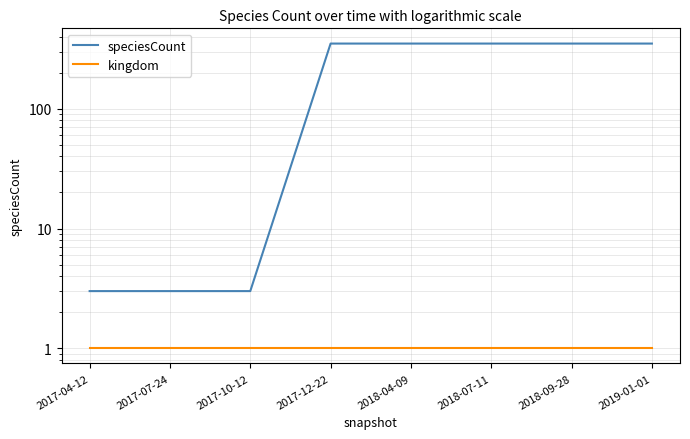

True or false: speciesCount has more than 2 interior local peaks.

False